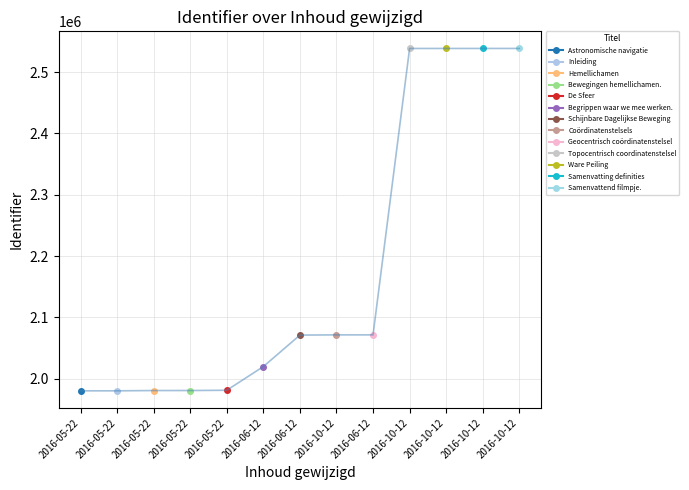

What is the maximum value shown in the chart?

2538415